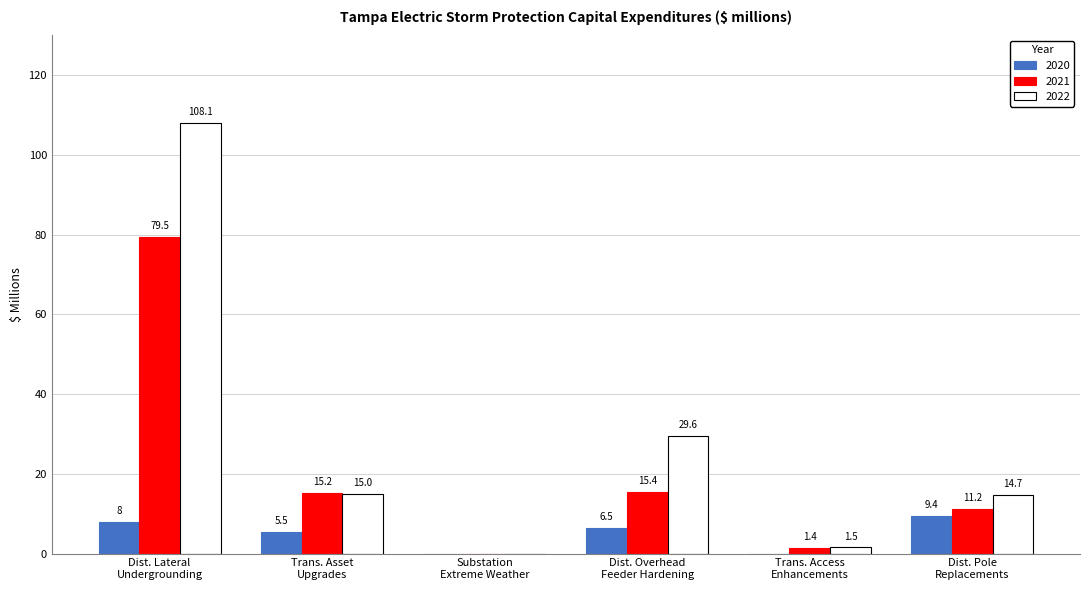

What is the sum of all 2022 values?

168.9